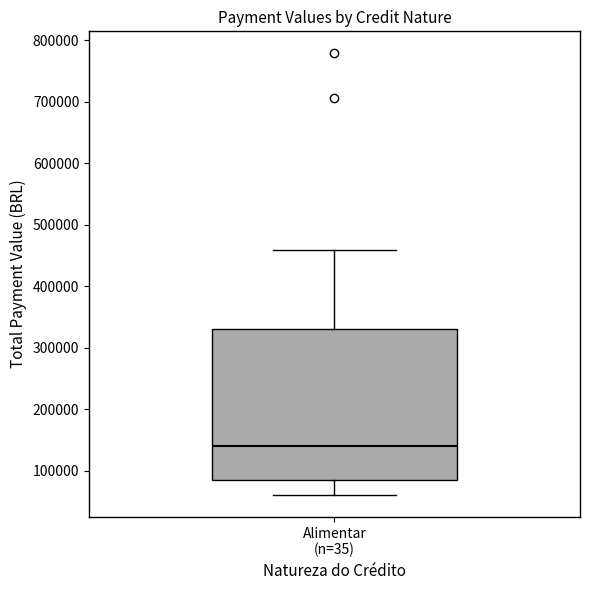

Transcribe this box plot: give where the median line is, the range the box spans, and where the two whiskers end, as read against the y-axis. The values are not printed on the chart, so give them approximately, as read against the axis.

median 140000, box 90000 to 330000, whiskers 60000 to 460000